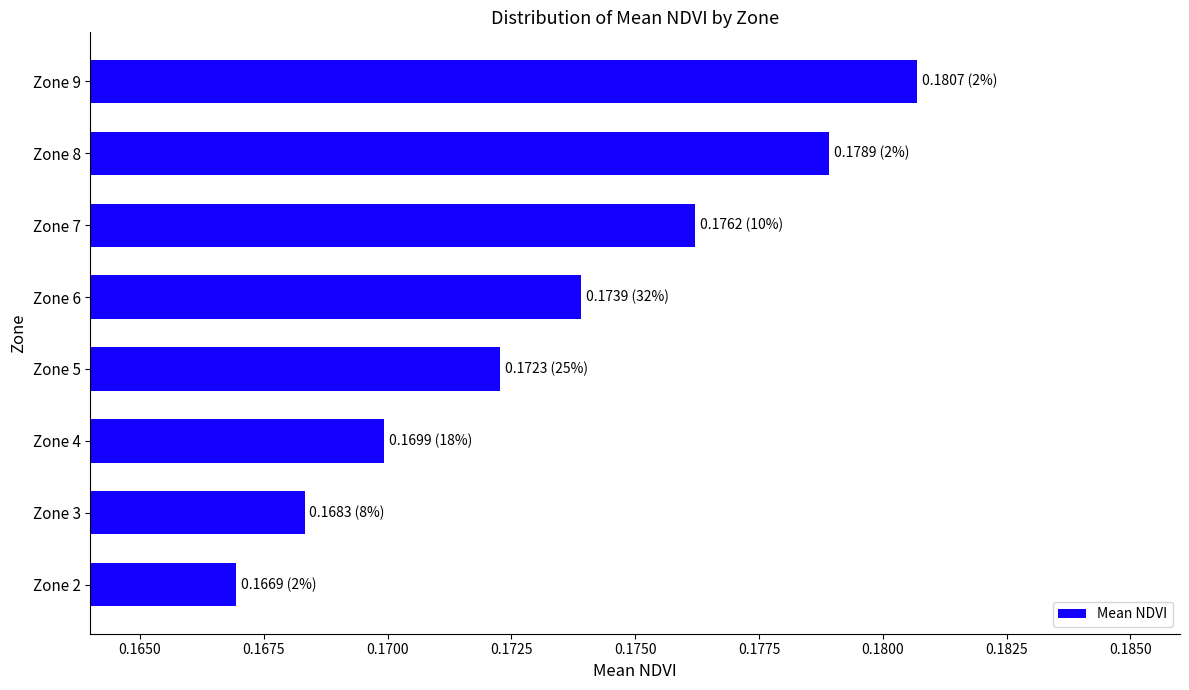

Count the values in the range 0 to 1.

8